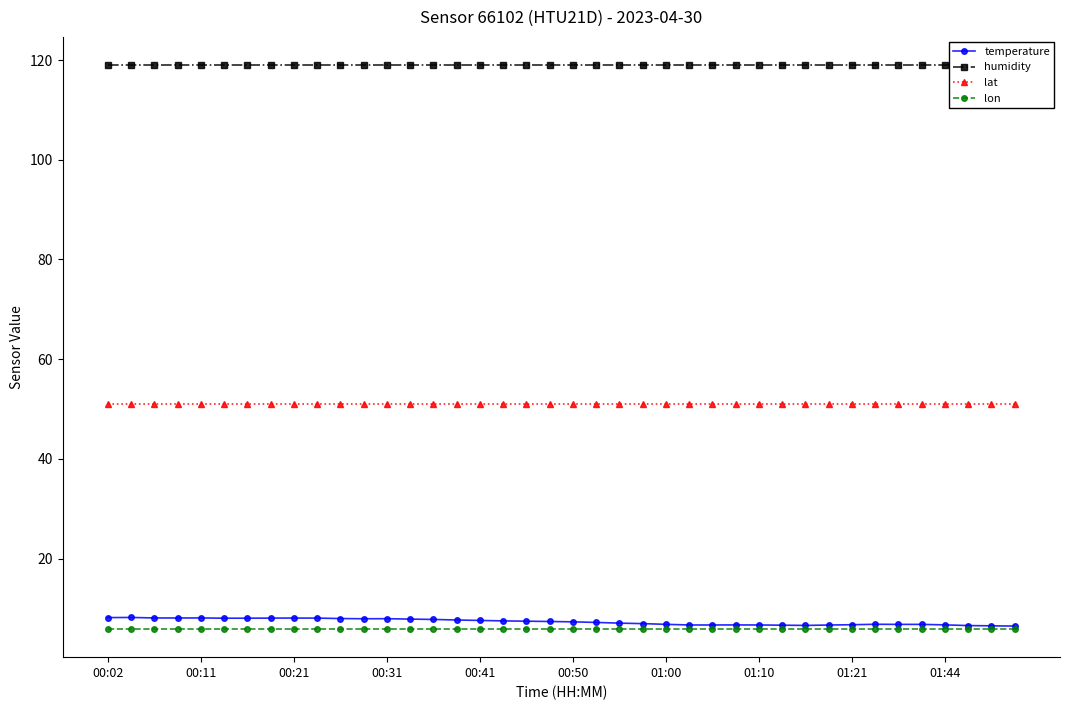

At how many categories does at least one series exceed 65?

40